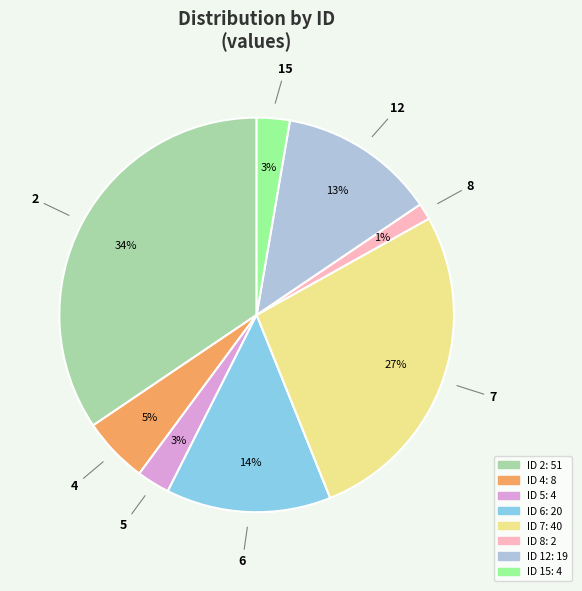

To the nearest percent, what is the average slice percentage?

12%